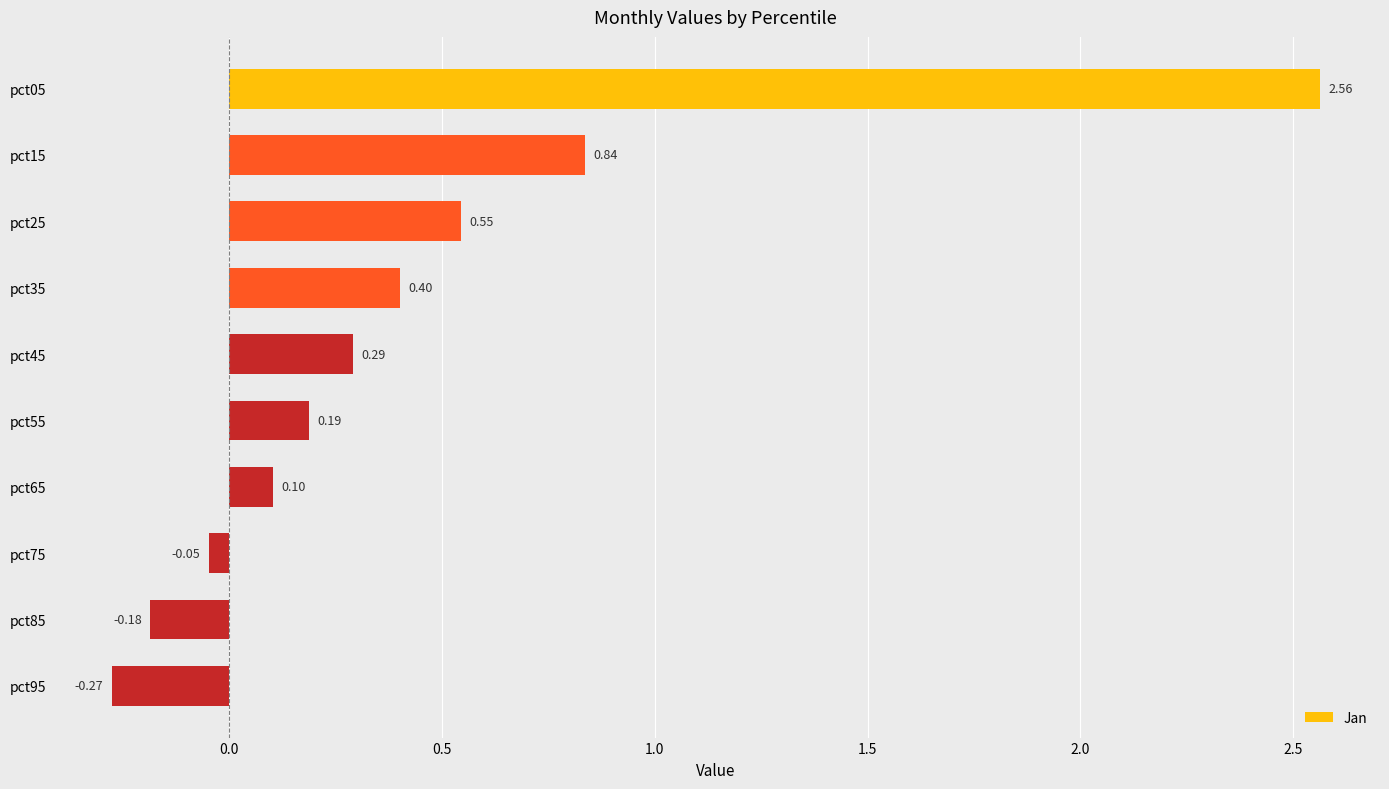

List the labels in order of value, largest first.

pct05, pct15, pct25, pct35, pct45, pct55, pct65, pct75, pct85, pct95